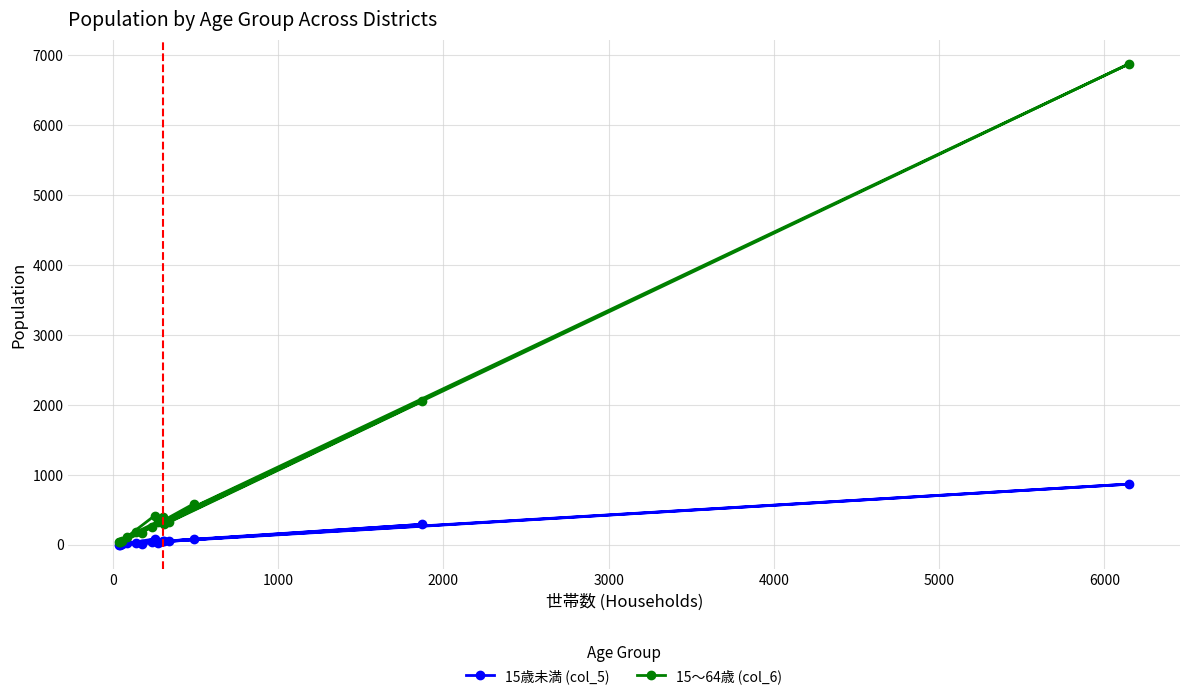

Which series has the largest range (max minus min)?

15〜64歳 (col_6)